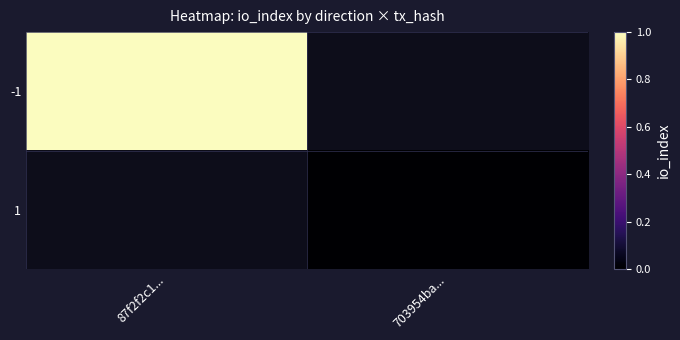

Rank the series by their average value, from highest to lowest.

-1, 1